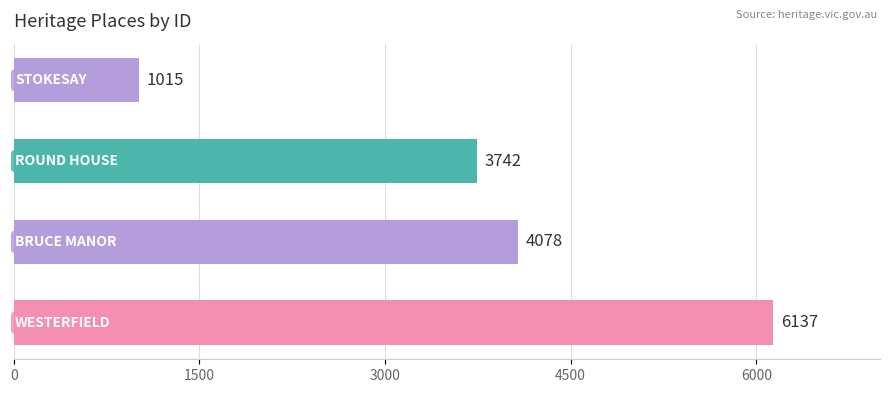

What is the sum of all values?

14972